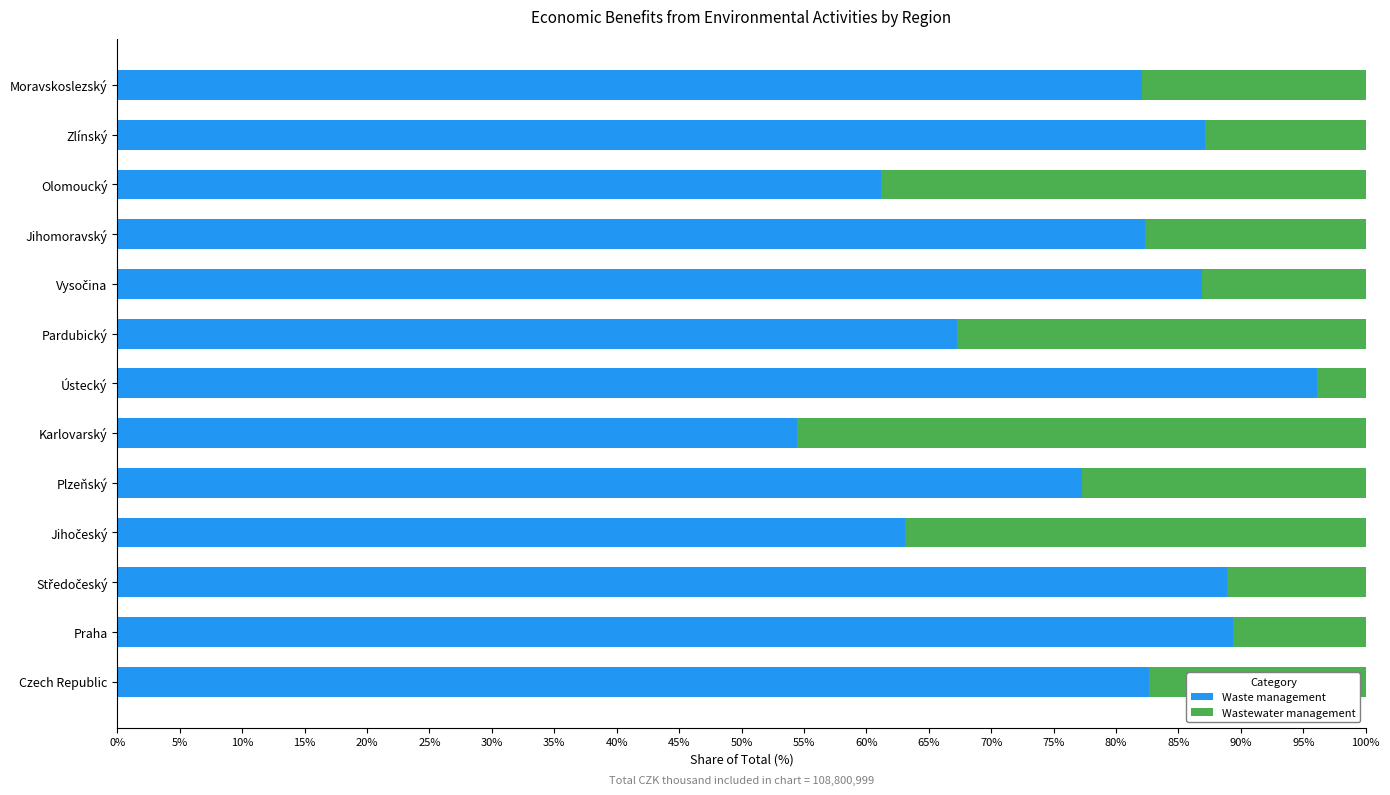

Which category has the highest value in the Waste management series?

Ústecký